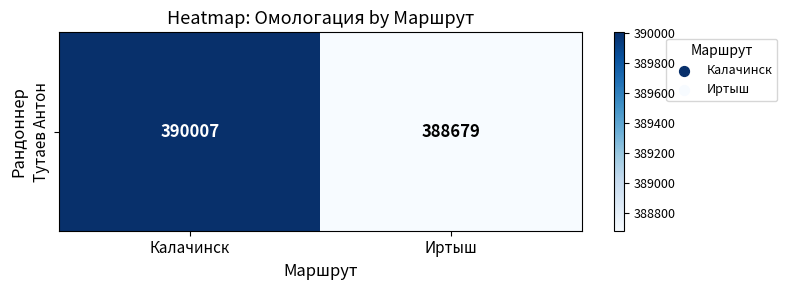

Reading left to right, what are all the values shown in this chart?

Калачинск=390007	Иртыш=388679